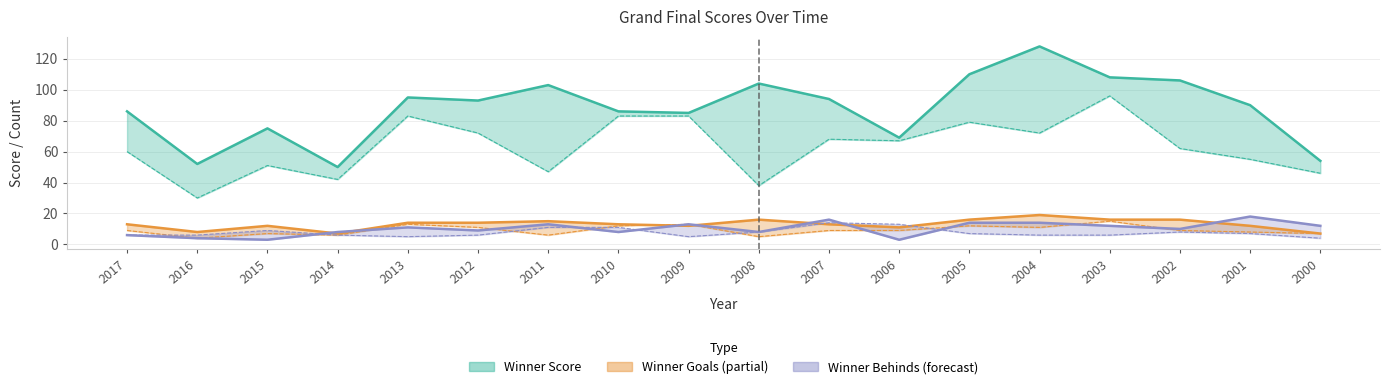

What is the spread (max minus min) of values at 2004?

122